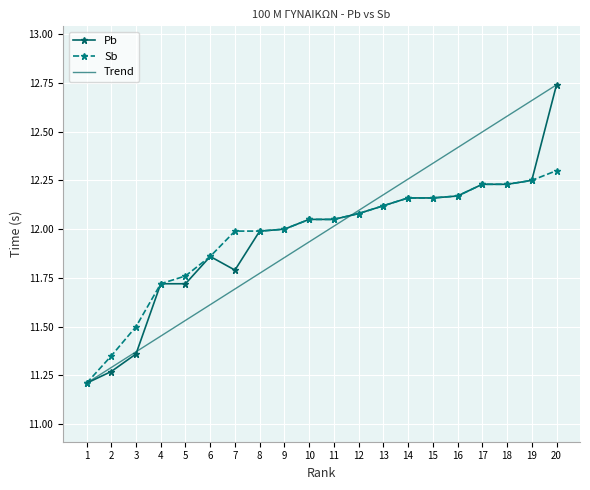

Is the value of Trend at 5 greater than the value of Sb at 14?

No